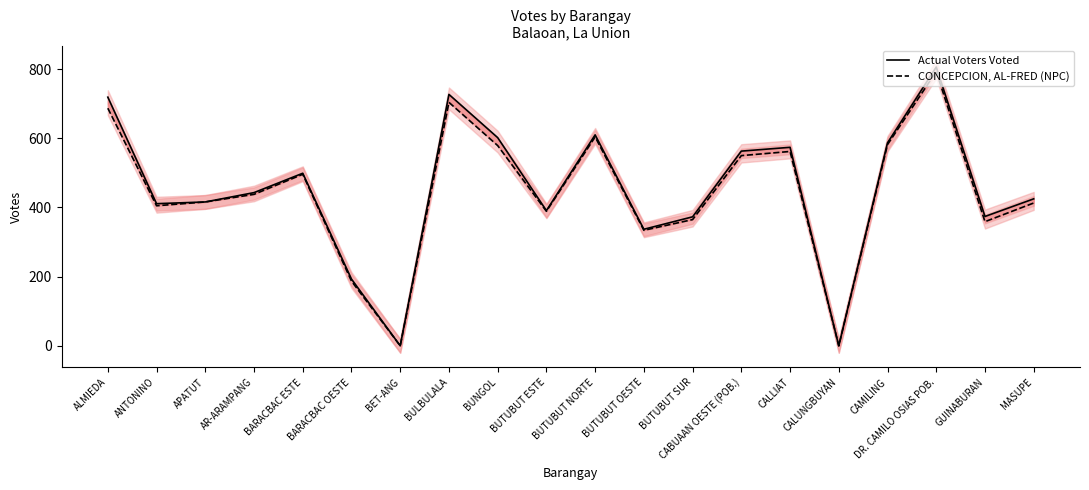

Is the value of CONCEPCION, AL-FRED (NPC) at GUINABURAN greater than the value of Actual Voters Voted at GUINABURAN?

No